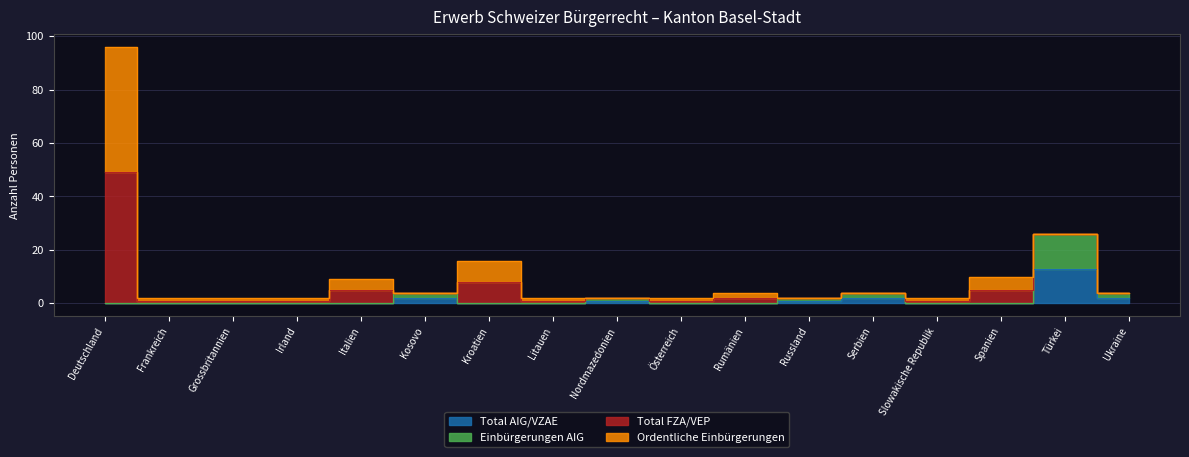

What is the difference between the Total AIG/VZAE values at Russland and Rumänien?

1